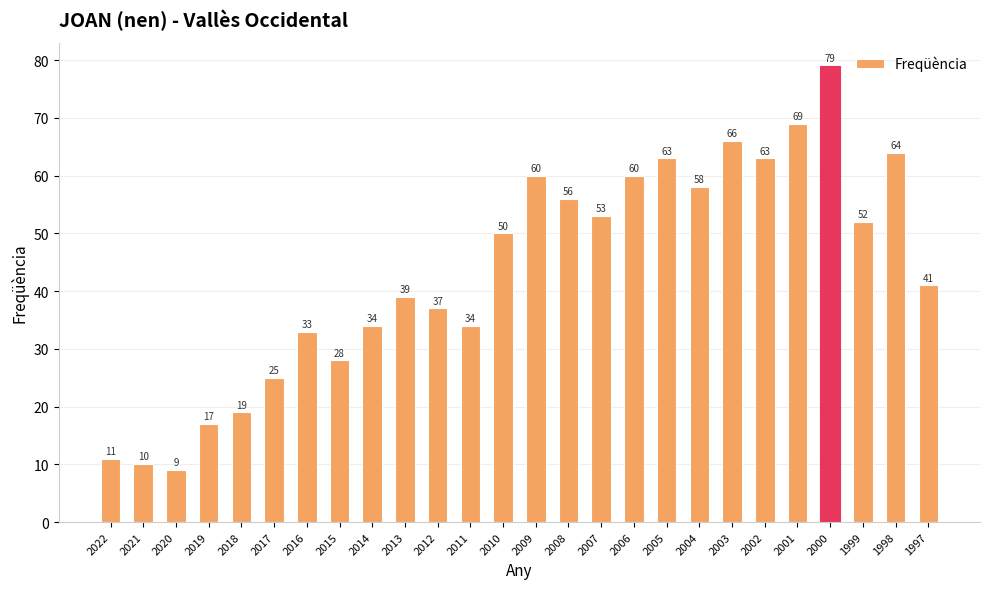

Which category has the lowest value across all series?

2020